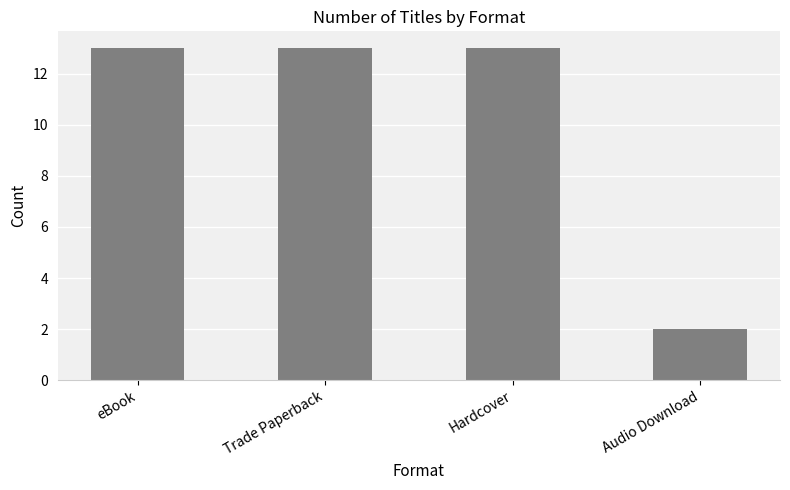

Read the value at eBook, to the nearest 5.

15